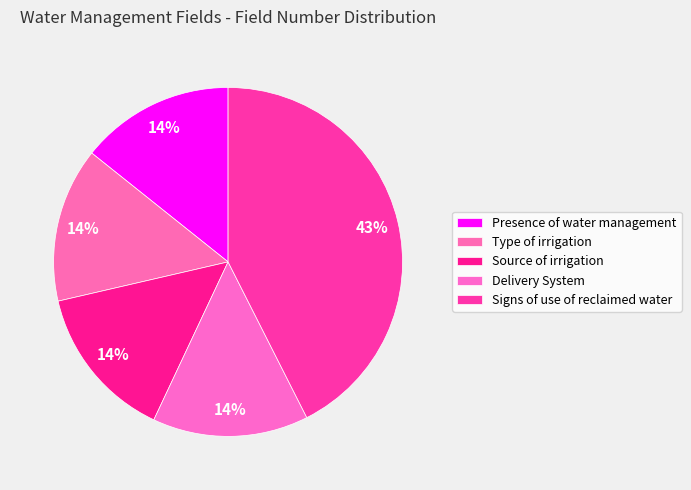

Does Type of irrigation represent more than half of the total?

No